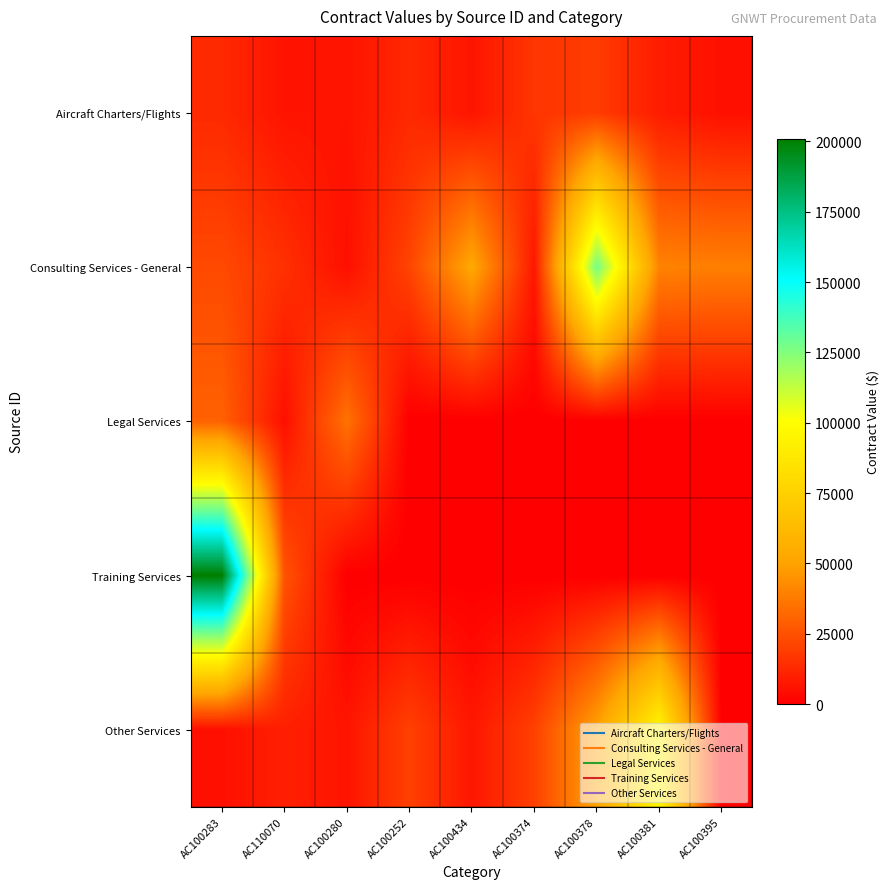

What is the total value across all series at AC100378?

196528.8